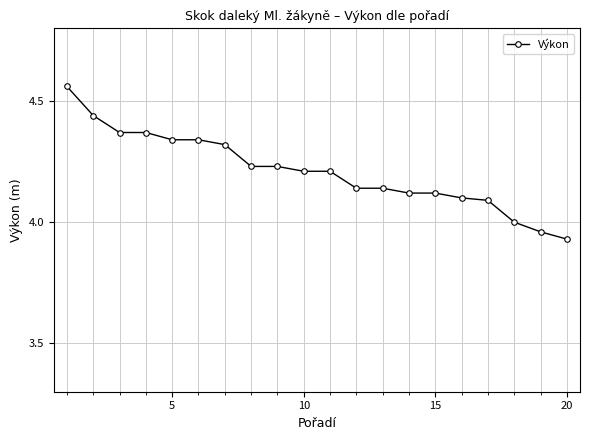

What is the difference between the maximum and minimum values?

0.6